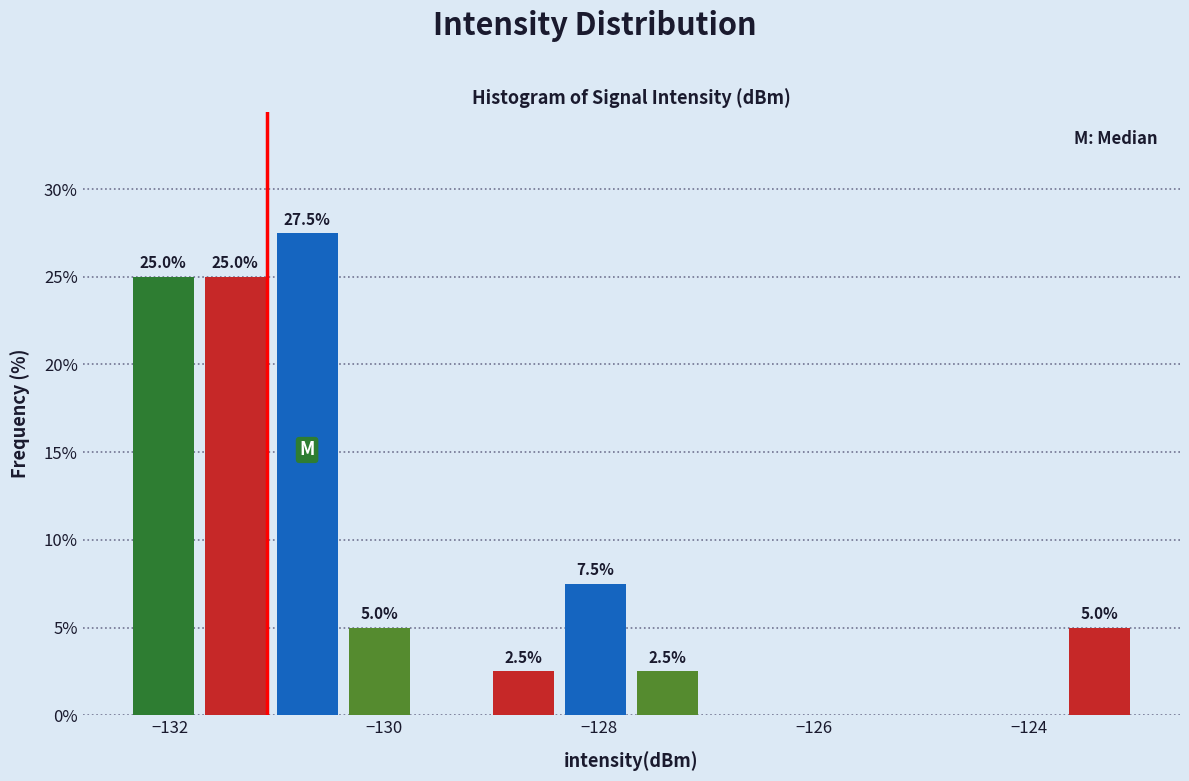

Around what value on the x-axis is the tallest bar? Give the approximate position of its centre, as read against the axis.

-130.8